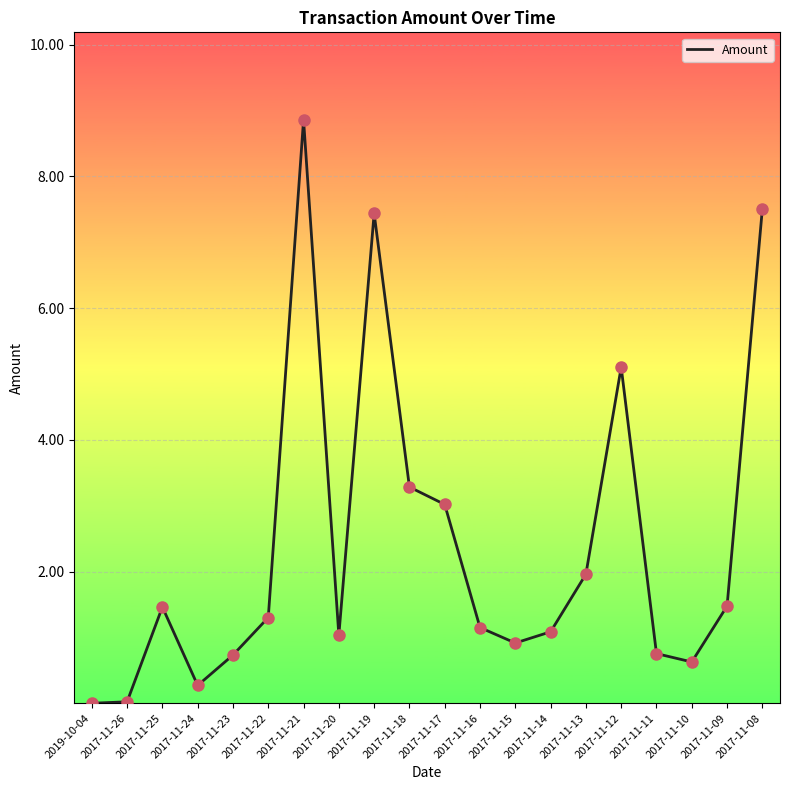

Between 2017-11-11 and 2017-11-25, which is larger?

2017-11-25